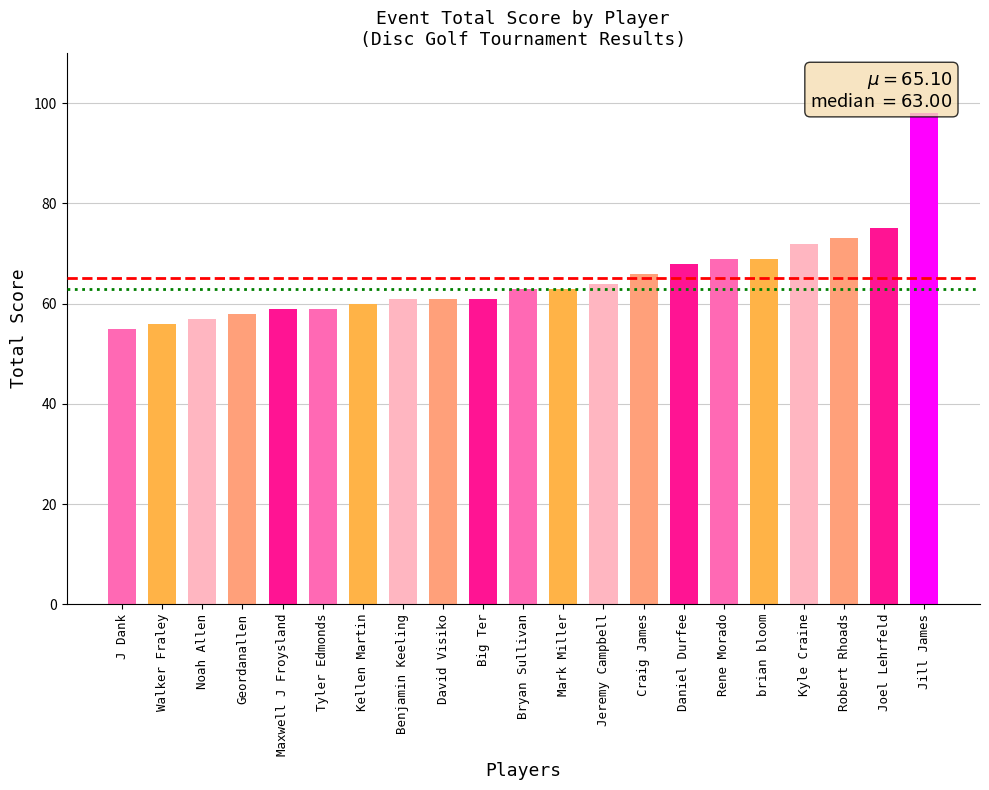

Reading left to right, transcribe all the data shown in this chart.

J Dank=55	Walker Fraley=56	Noah Allen=57	Geordanallen=58	Maxwell J Froysland=59	Tyler Edmonds=59	Kellen Martin=60	Benjamin Keeling=61	David Visiko=61	Big Ter=61	Bryan Sullivan=63	Mark Miller=63	Jeremy Campbell=64	Craig James=66	Daniel Durfee=68	Rene Morado=69	brian bloom=69	Kyle Craine=72	Robert Rhoads=73	Joel Lehrfeld=75	Jill James=98